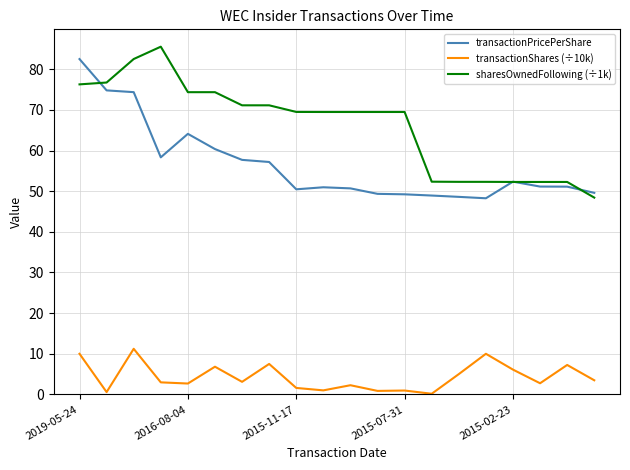

True or false: transactionShares (÷10k) and sharesOwnedFollowing (÷1k) intersect in this chart.

False